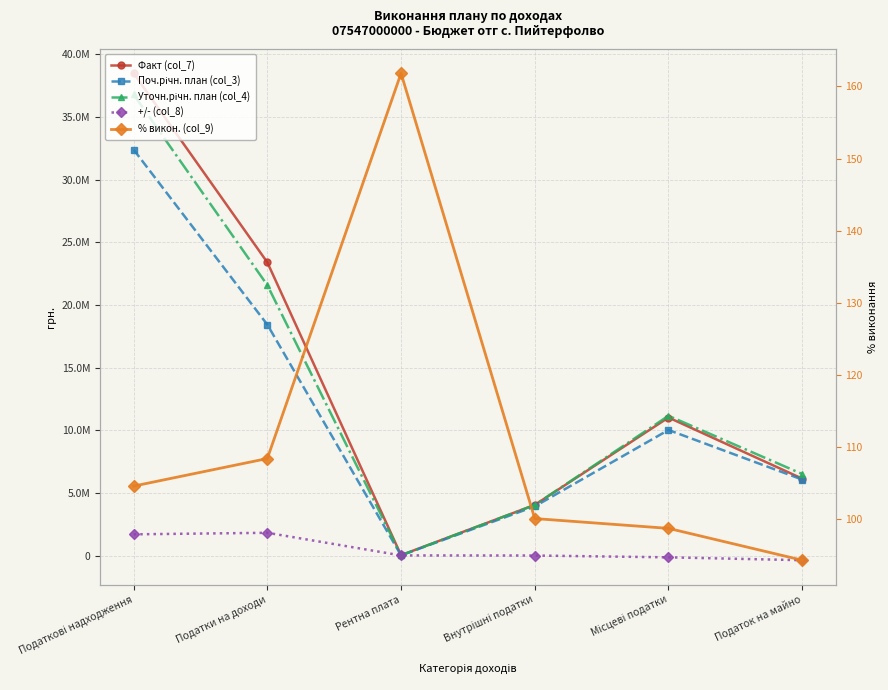

What is the value of the Уточн.річн. план (col_4) point at the 4th from the left?

4038110.0